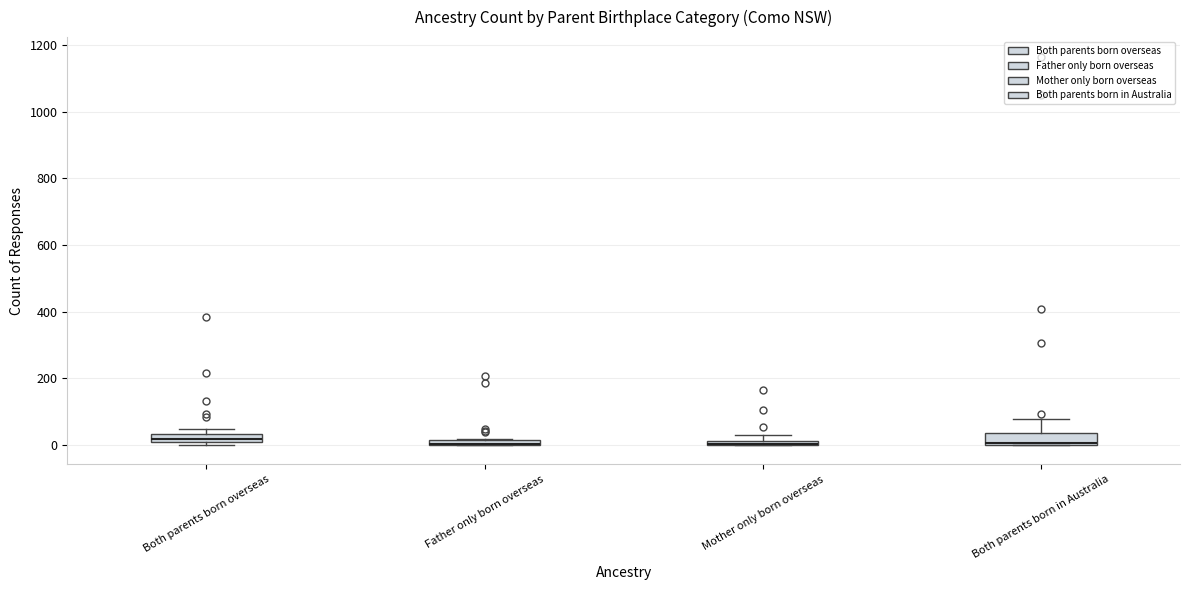

Where is the lower edge of the box for Both parents born overseas on the y-axis? The values are not printed on the chart, so give them approximately, as read against the axis.

0